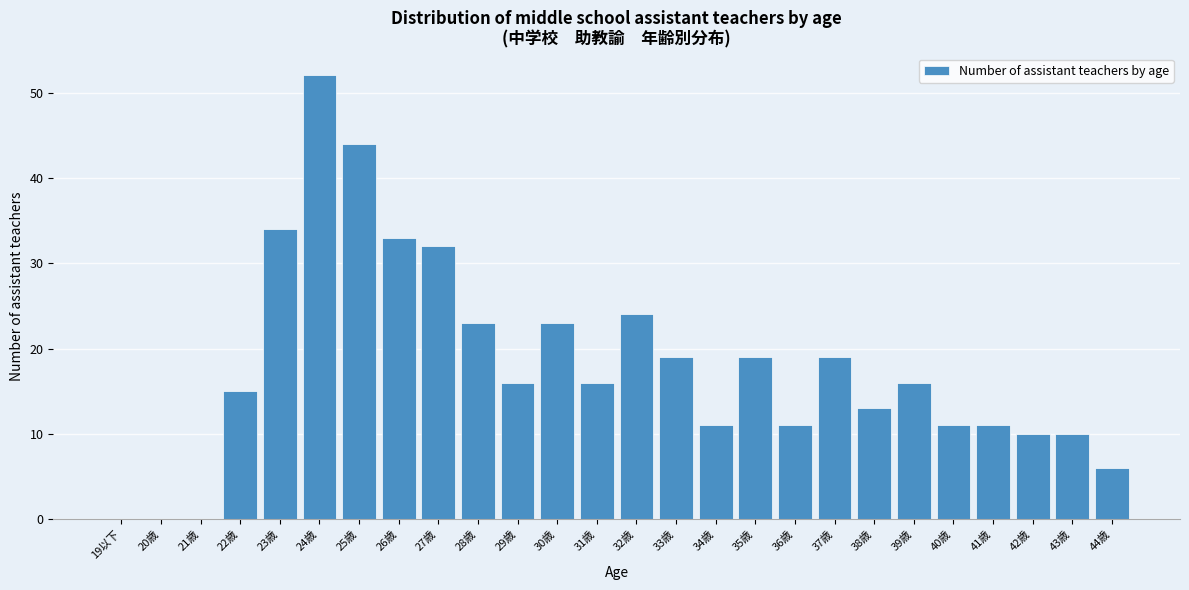

Reading left to right, extract all data points from this chart.

19以下=0	20歳=0	21歳=0	22歳=15	23歳=34	24歳=52	25歳=44	26歳=33	27歳=32	28歳=23	29歳=16	30歳=23	31歳=16	32歳=24	33歳=19	34歳=11	35歳=19	36歳=11	37歳=19	38歳=13	39歳=16	40歳=11	41歳=11	42歳=10	43歳=10	44歳=6